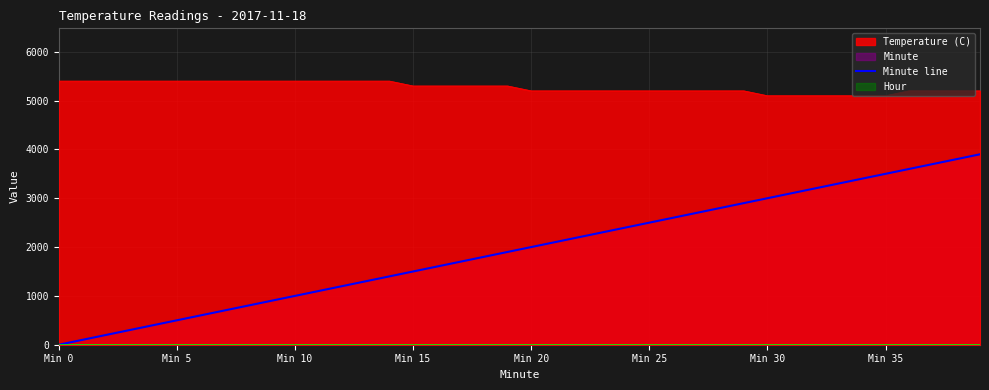

The chart shows a value of 2200 at 22. True or false?

True